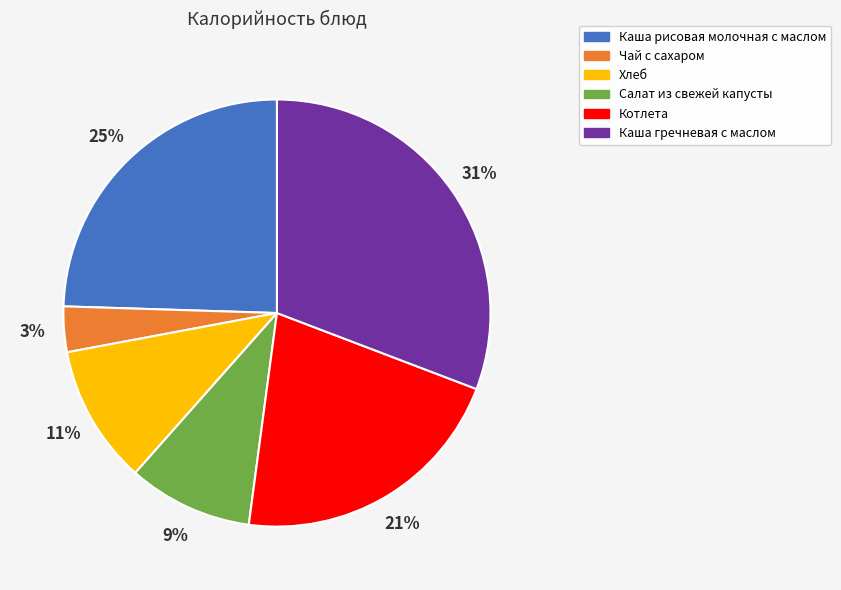

Between Каша рисовая молочная с маслом and Хлеб, which is larger?

Каша рисовая молочная с маслом